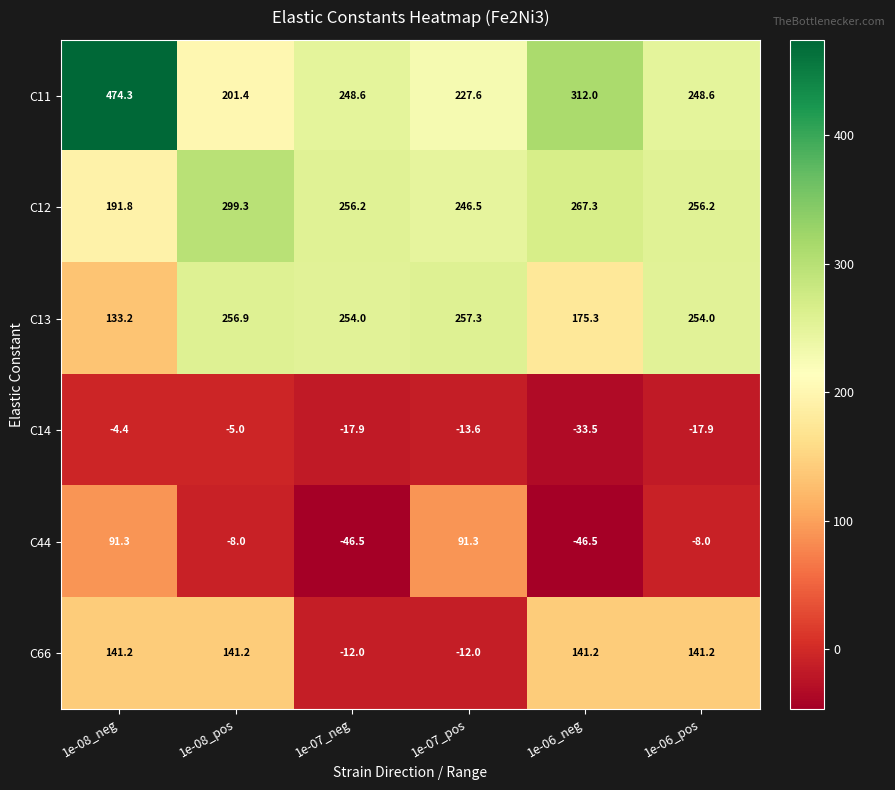

What is the difference between the second highest and minimum values in the C13 series?

123.7